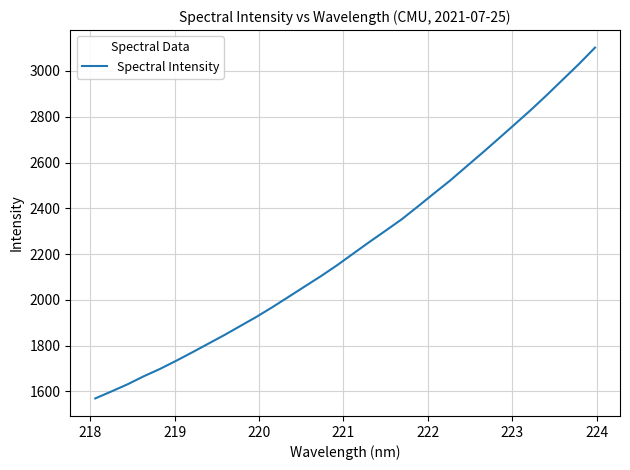

What is the maximum value shown in the chart?

3101.9